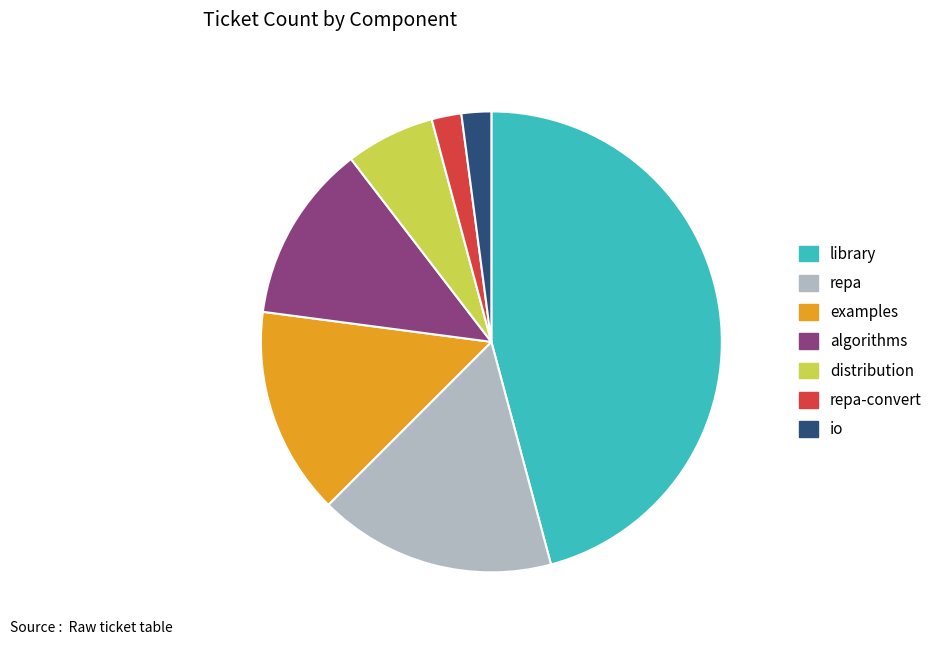

Is there a majority slice in this chart?

No